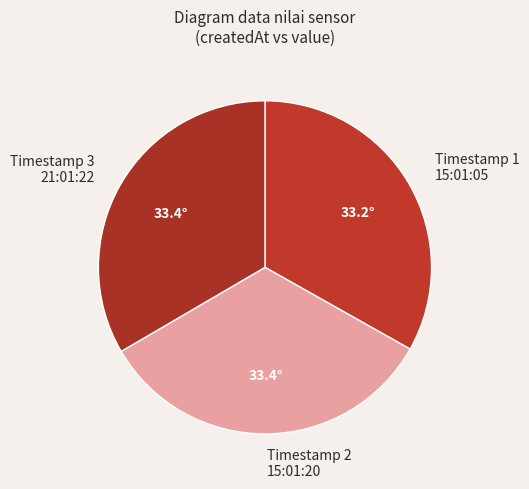

The Timestamp 3 21:01:22 slice represents 33% of the pie. True or false?

True